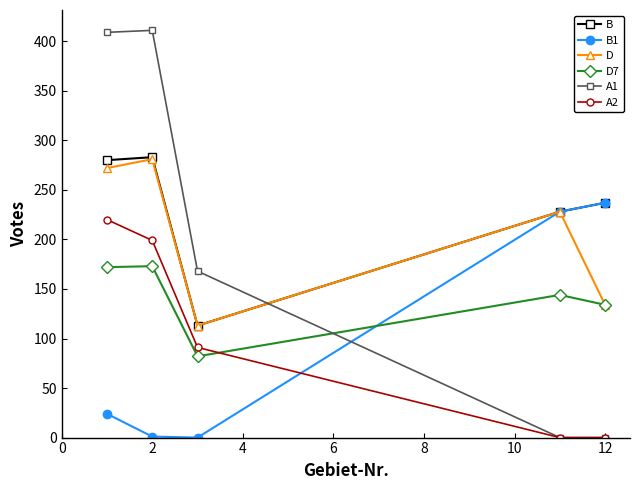

Which series has the largest total across all categories?

B